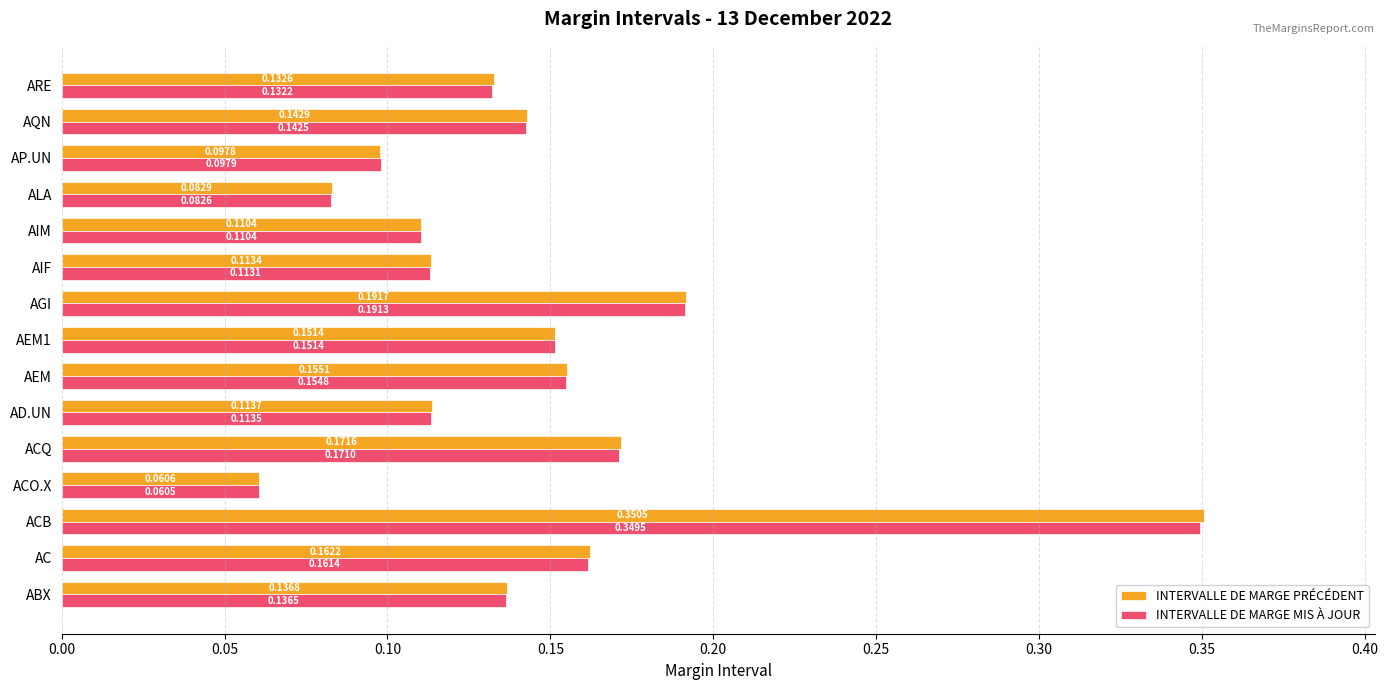

At how many categories does at least one series exceed 0?

15